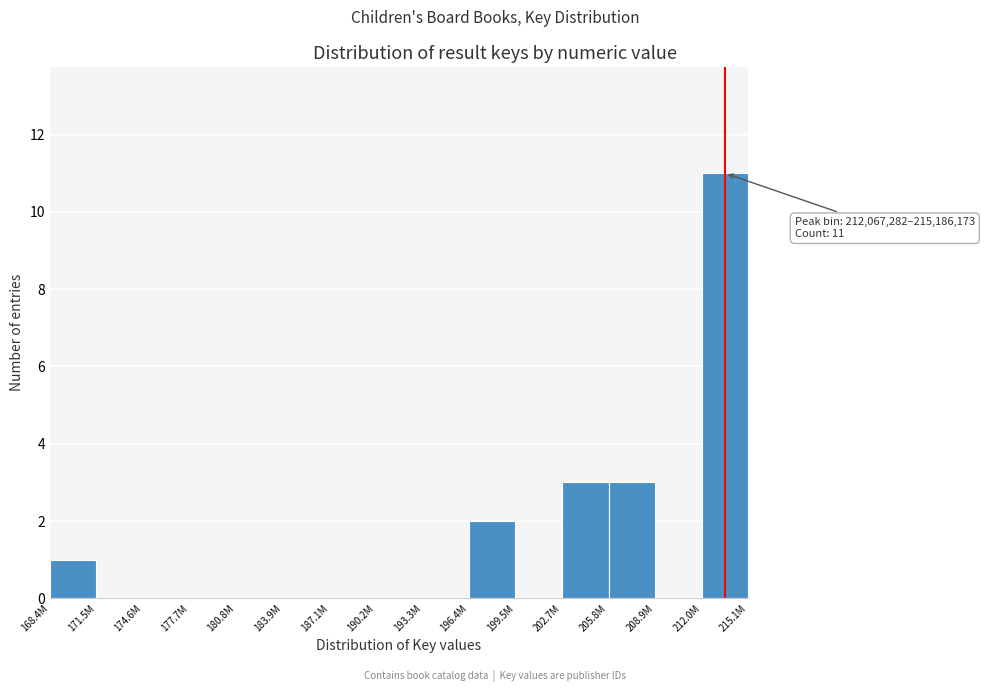

Which has a higher value, 202.7M or 196.4M?

202.7M